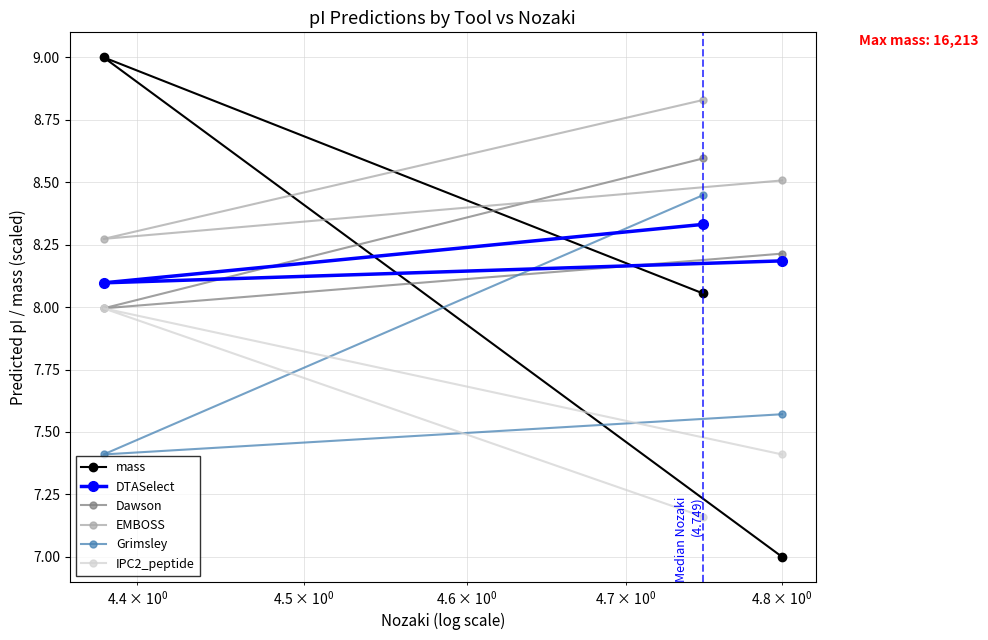

Does the chart have visible grid lines?

Yes